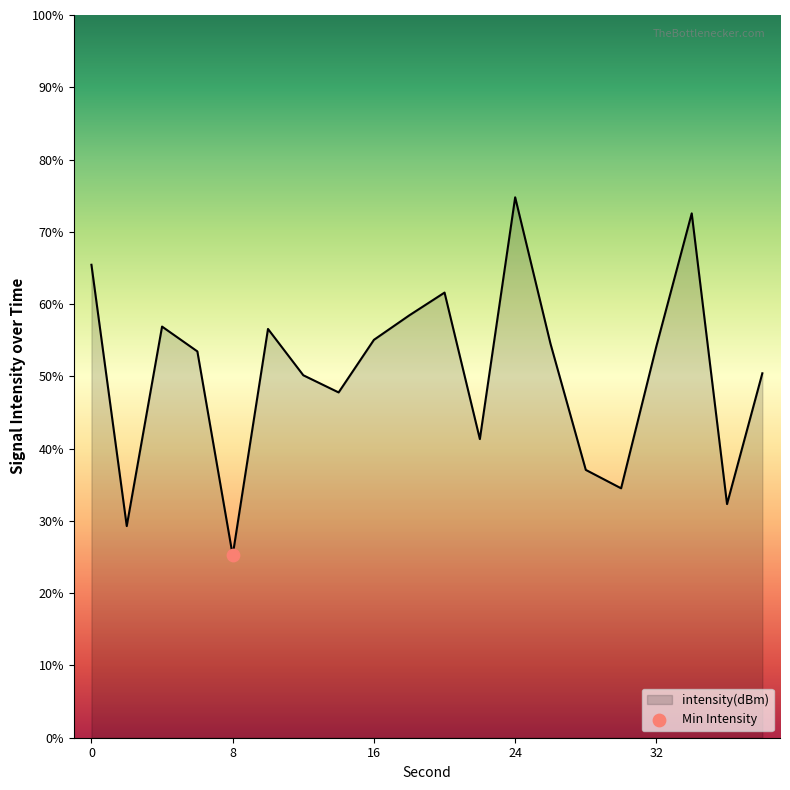

What is the difference between the maximum and minimum values?

49.5